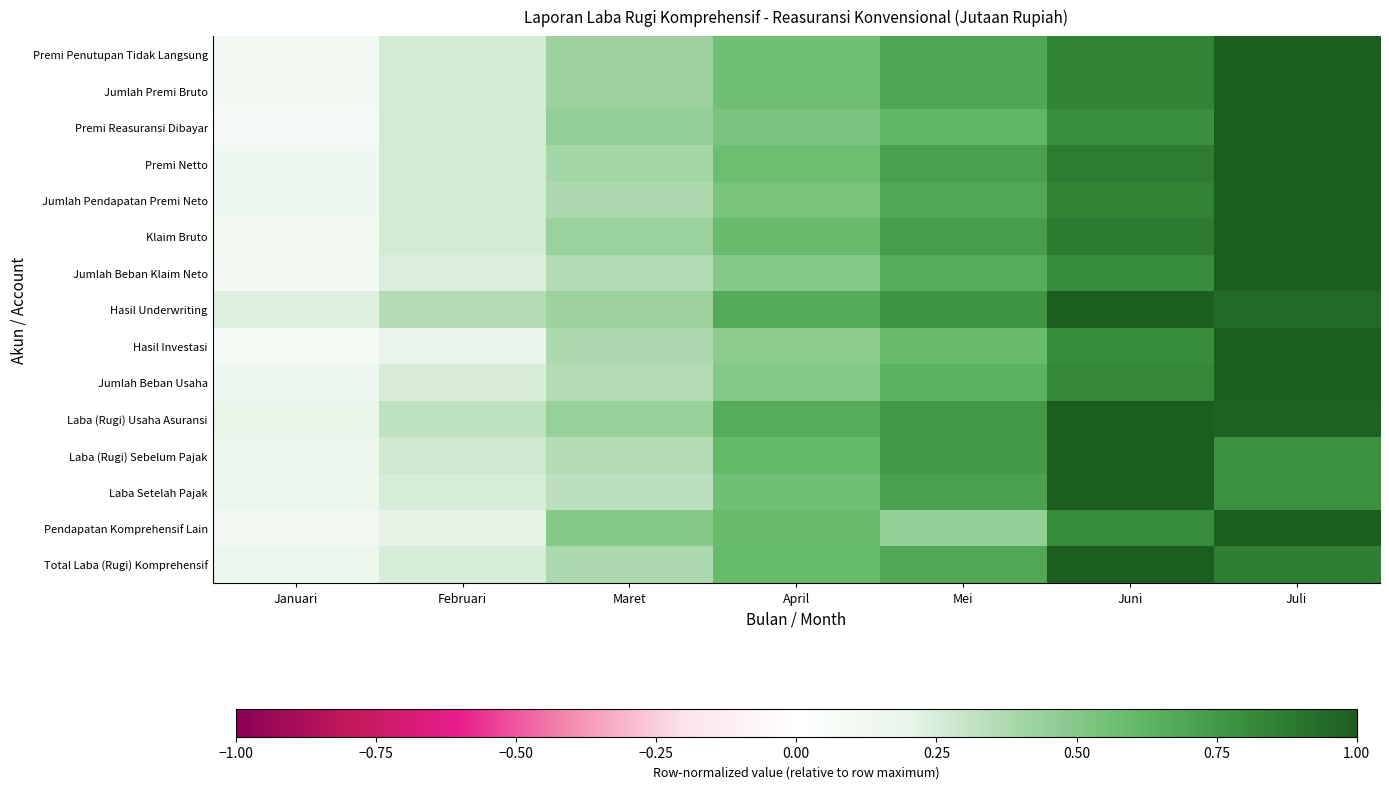

Between April and Februari, which is larger?

April